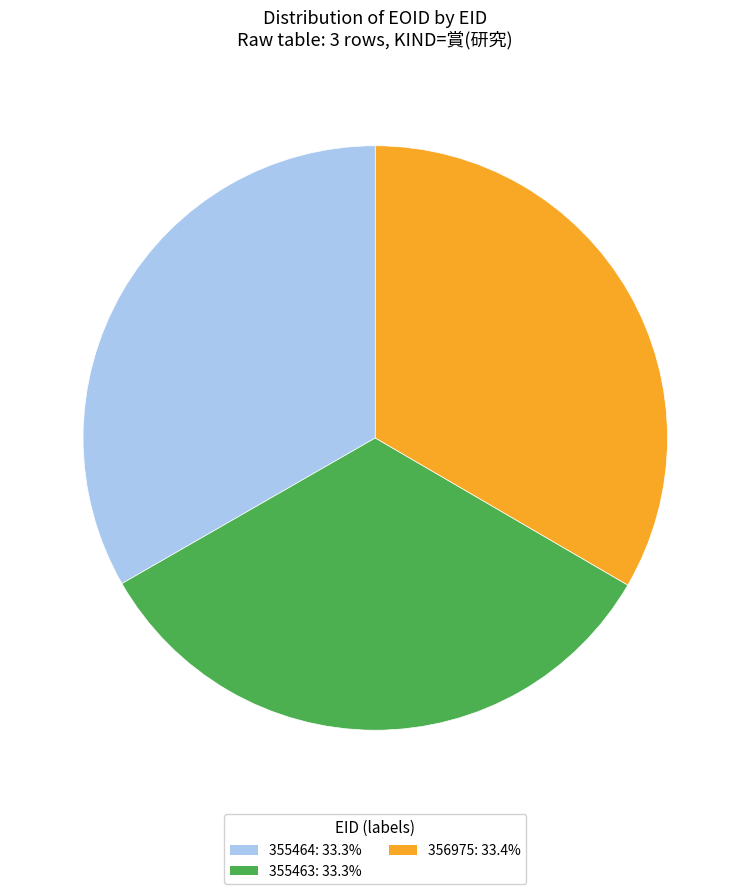

Do 356975: 33.4% and 355464: 33.3% together represent more than half of the pie?

Yes